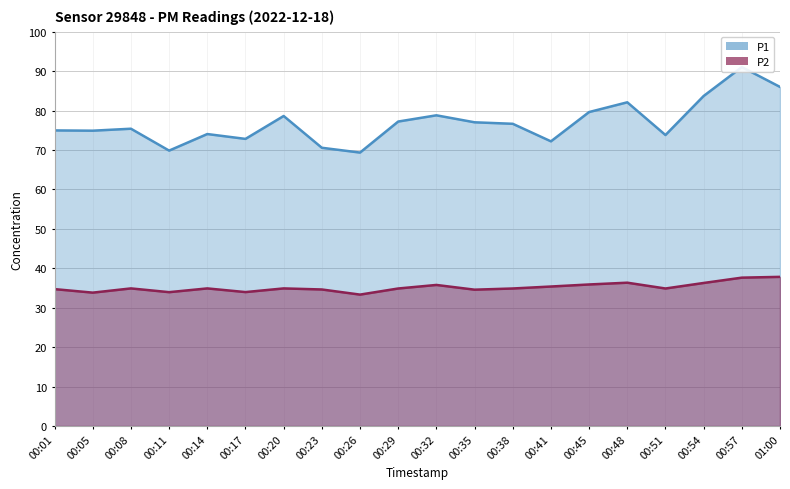

What is the average value of the P2 series?

35.2